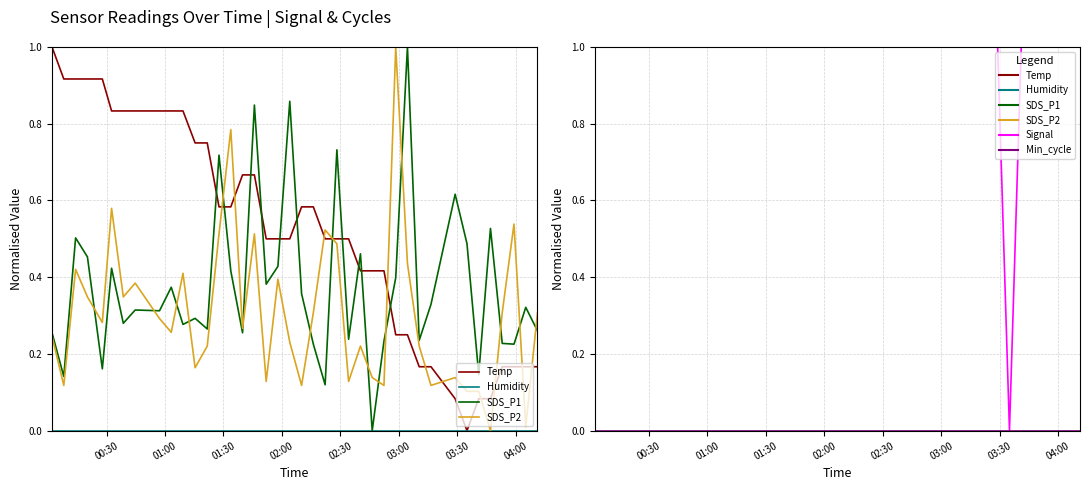

Which series changed the most between 01:30 and 02:30?

SDS_P1